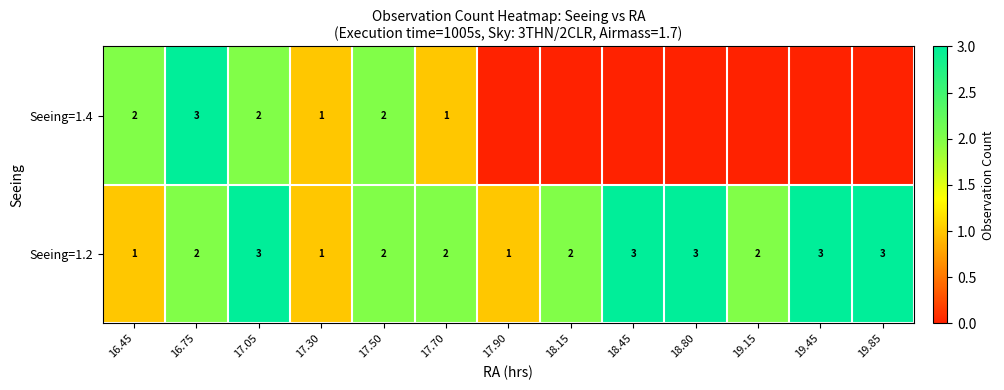

At which category is the sum across all series the highest?

16.75